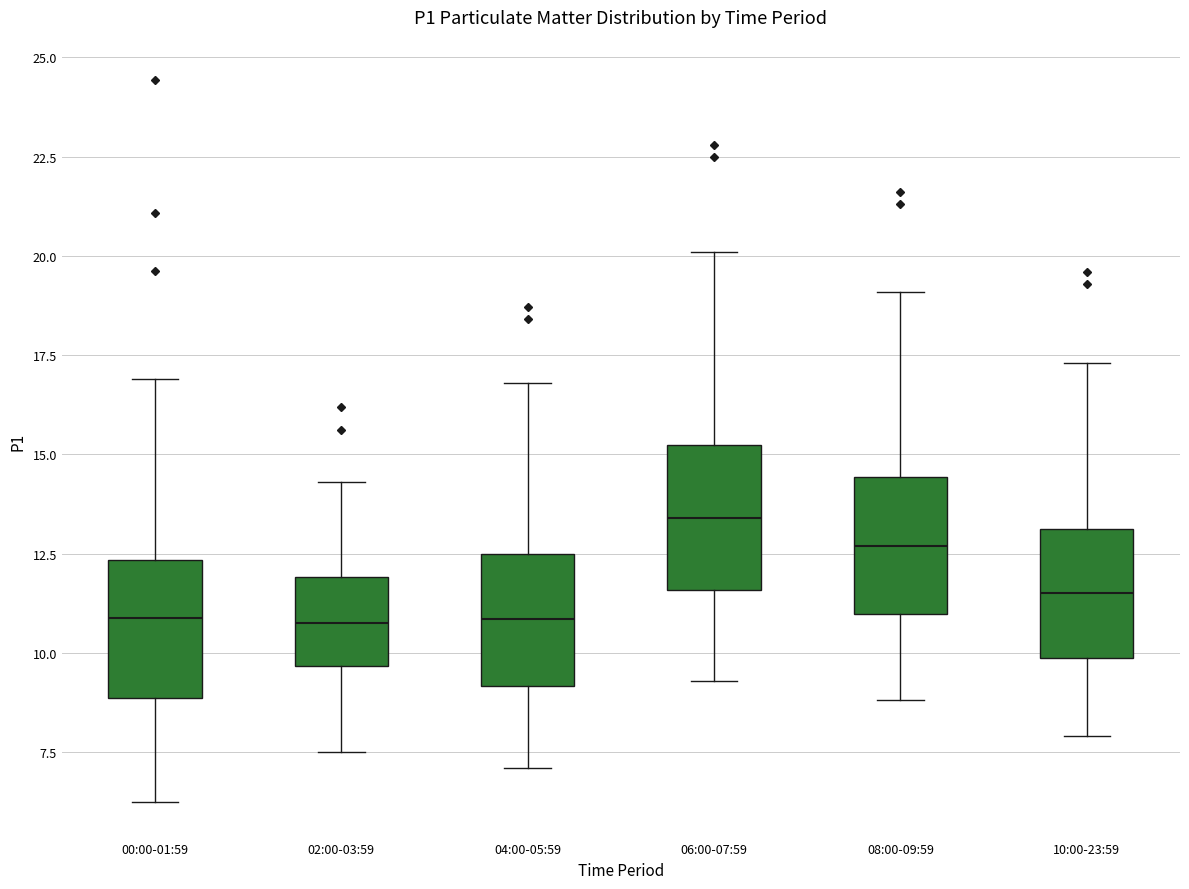

Where does the upper whisker of the box for 06:00-07:59 end on the y-axis? The values are not printed on the chart, so give them approximately, as read against the axis.

20.0